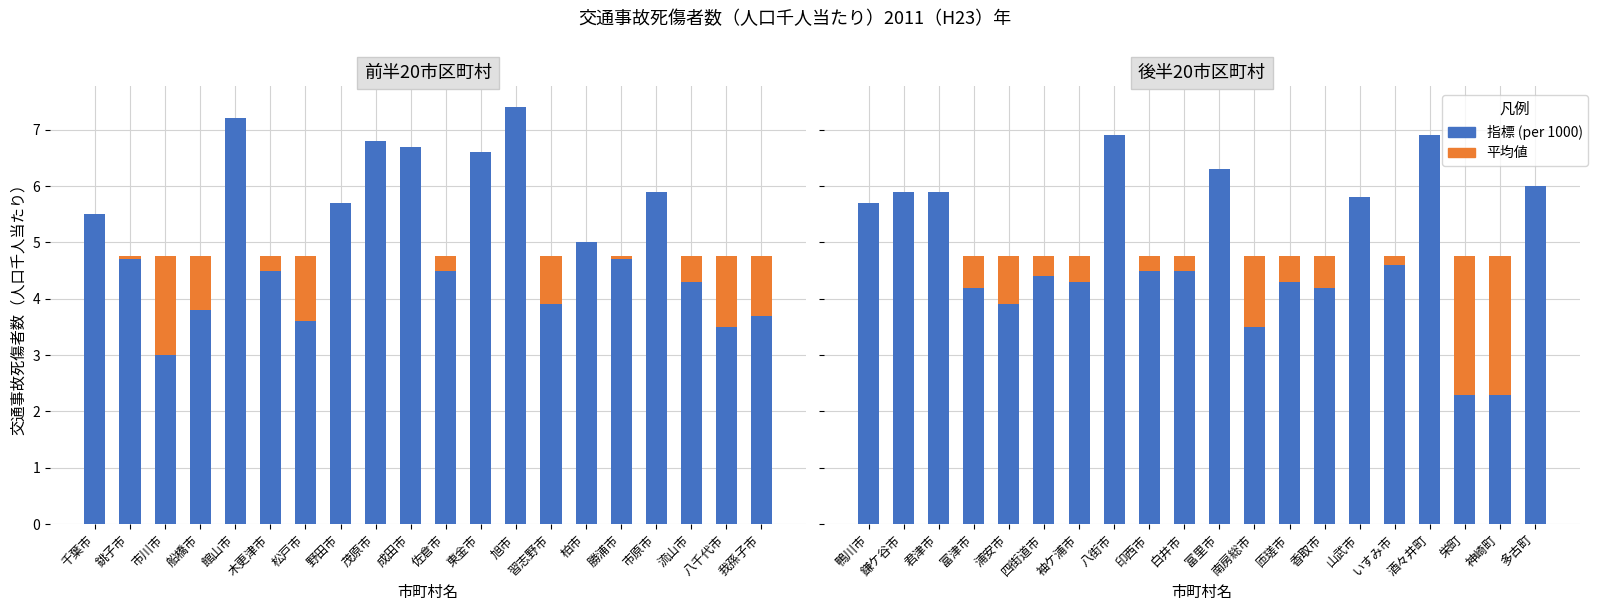

Rank the series at 山武市 from highest to lowest value.

指標 (per 1000), 平均値